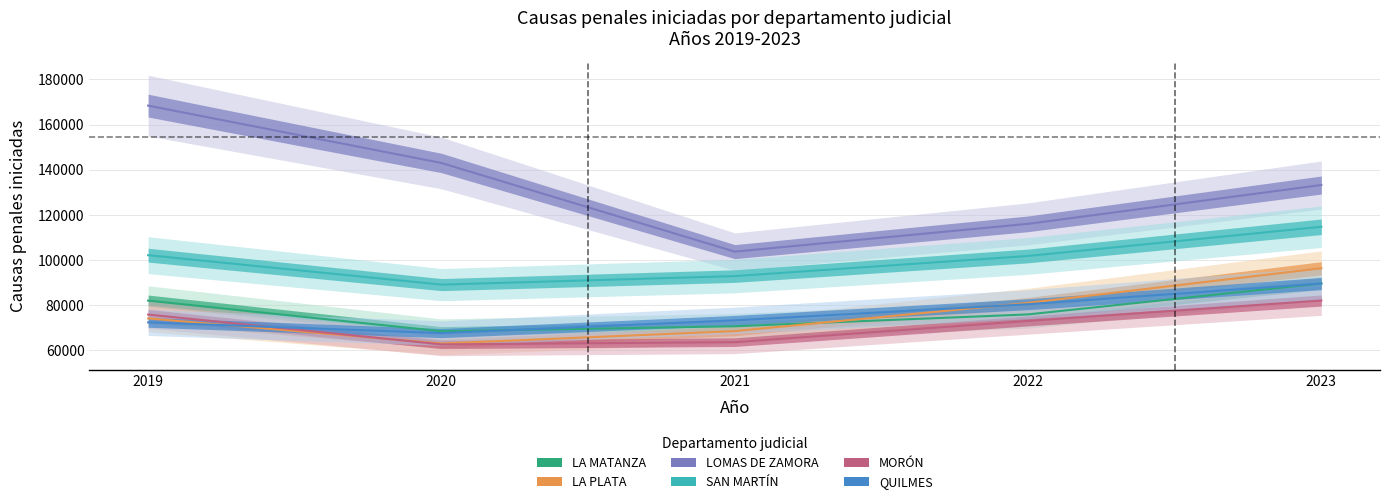

How many interior local valleys does the SAN MARTÍN series have?

1